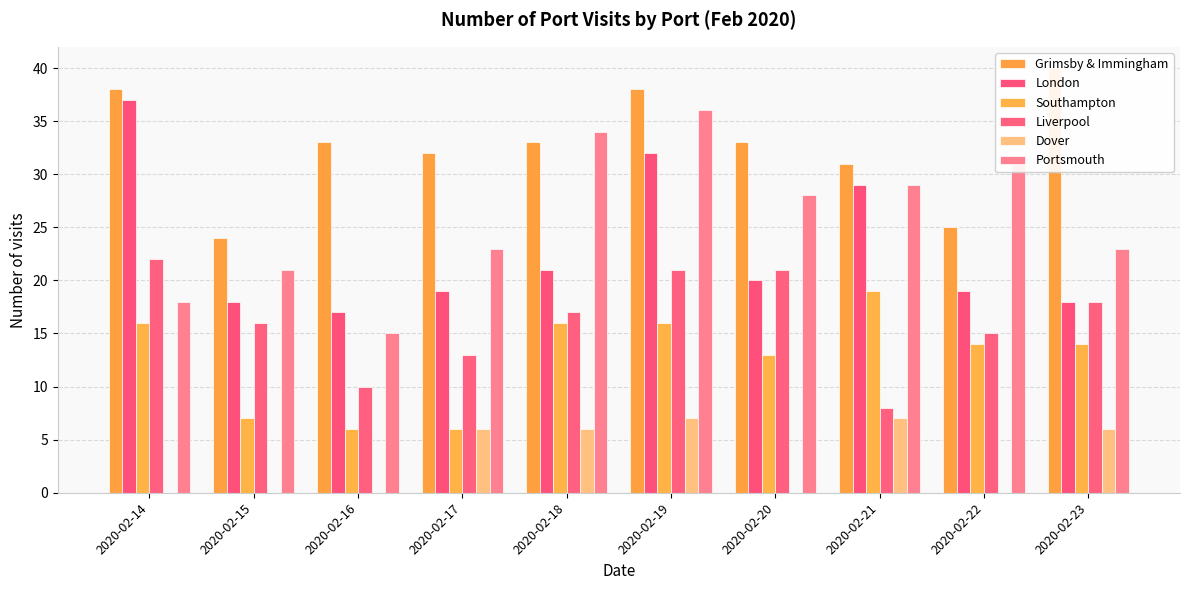

Is the value of Portsmouth at 2020-02-17 greater than the value of Grimsby & Immingham at 2020-02-16?

No